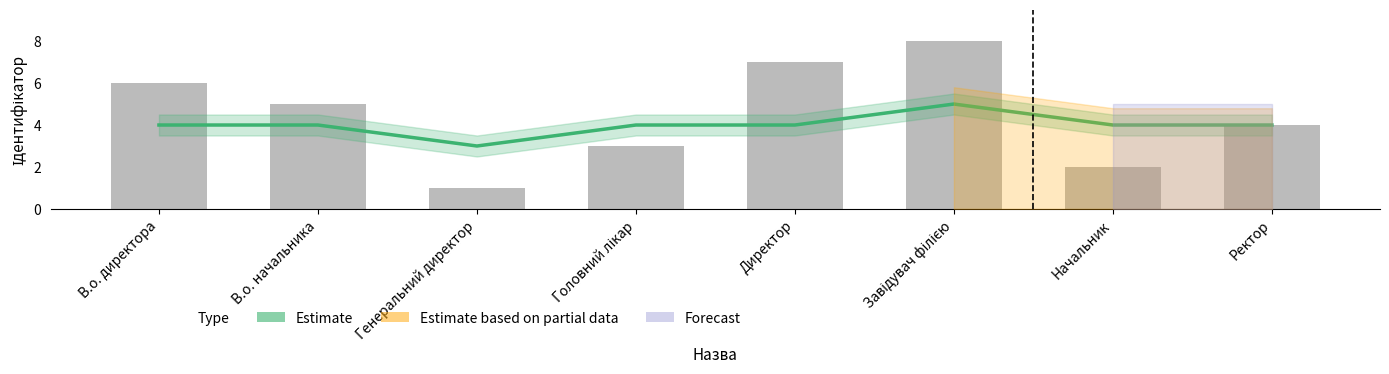

What is the average value of the Ідентифікатор series?

4